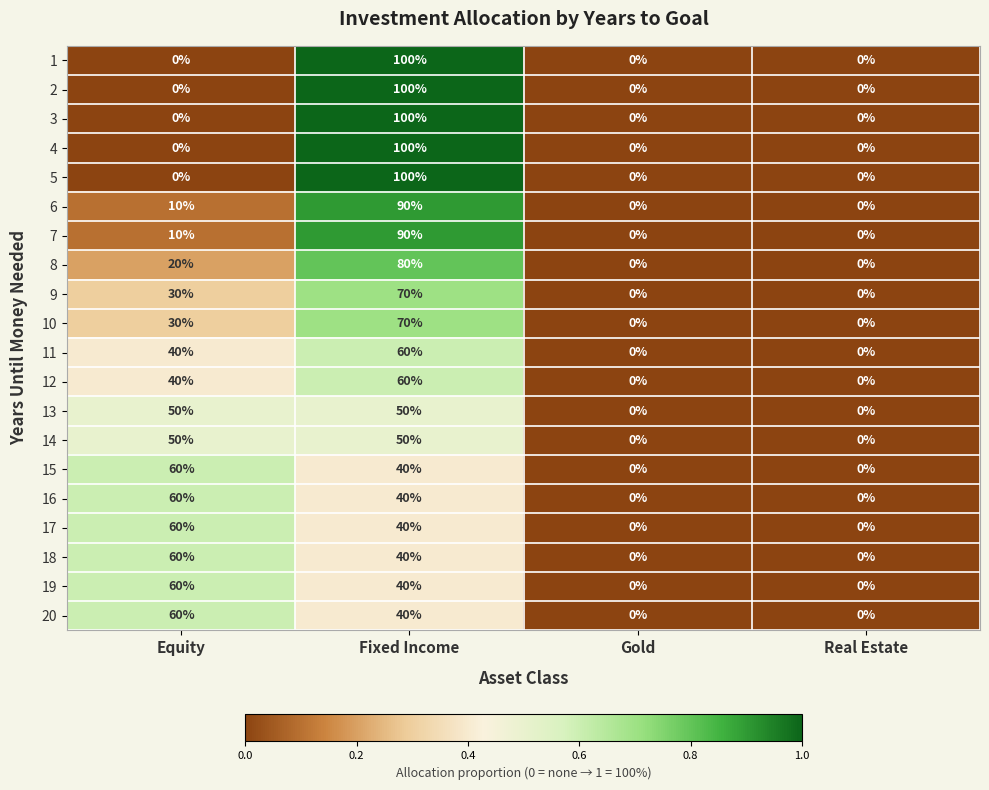

What is the total value across all series at Fixed Income?

1360